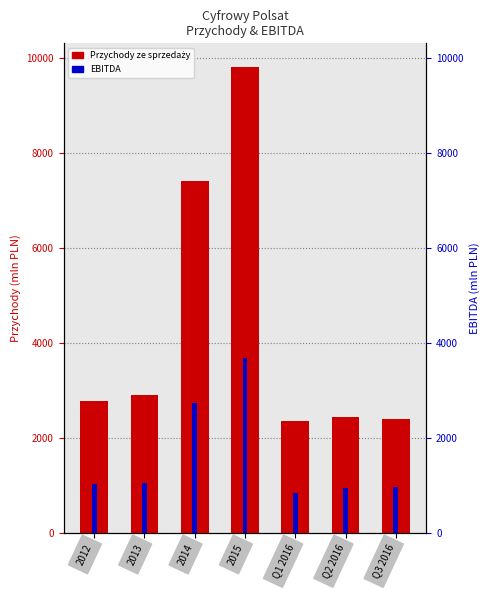

What is the sum of the values at 2014 and 2015?

17232.9